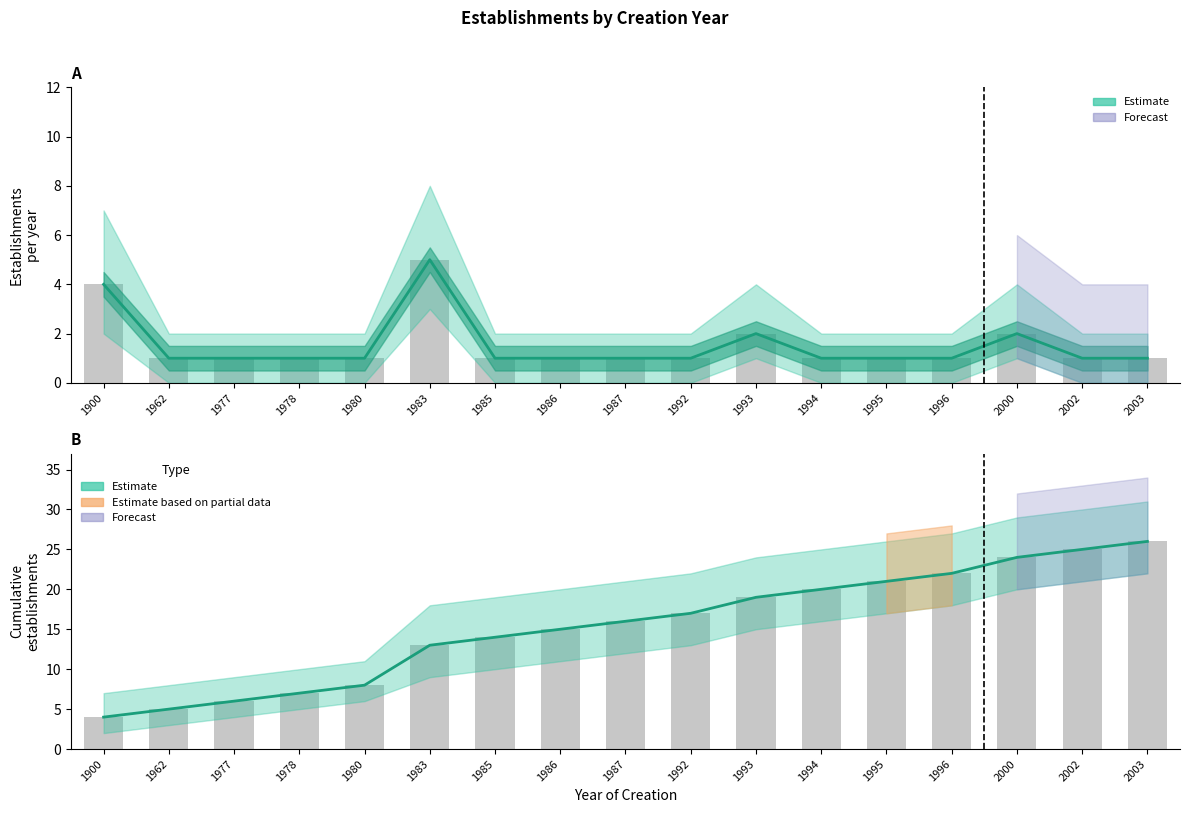

List the labels in order of Count (establishments) value, smallest first.

1962, 1977, 1978, 1980, 1985, 1986, 1987, 1992, 1994, 1995, 1996, 2002, 2003, 1993, 2000, 1900, 1983